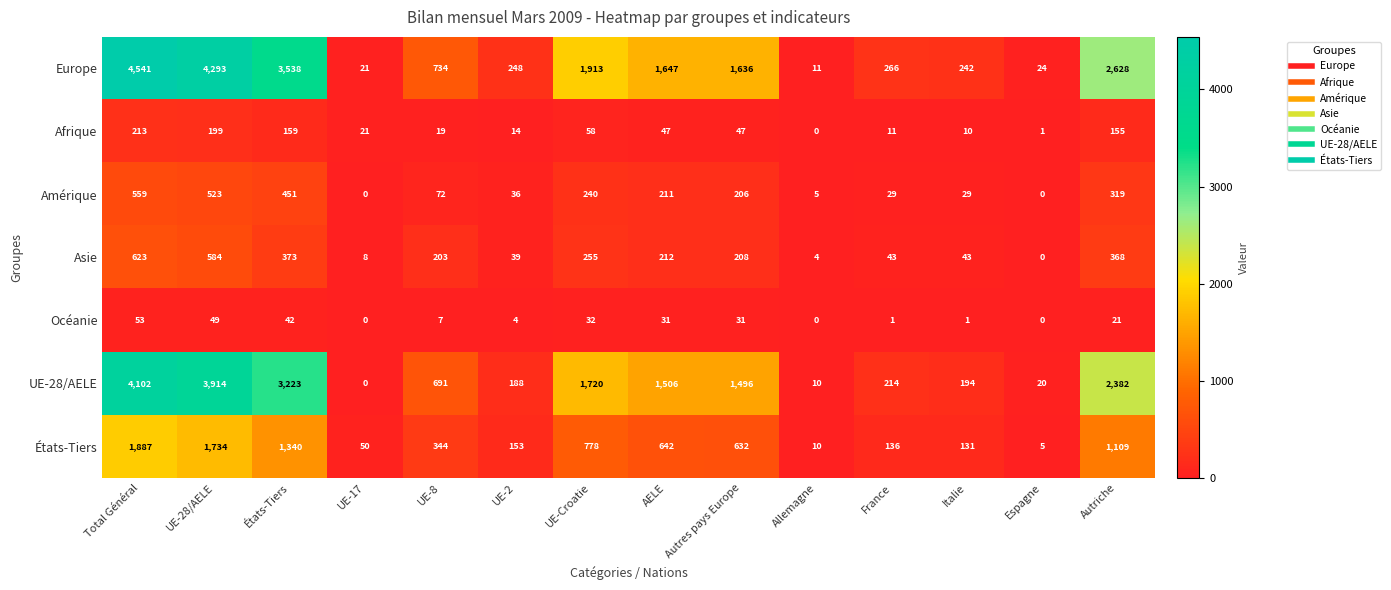

How many series are shown in this chart?

7